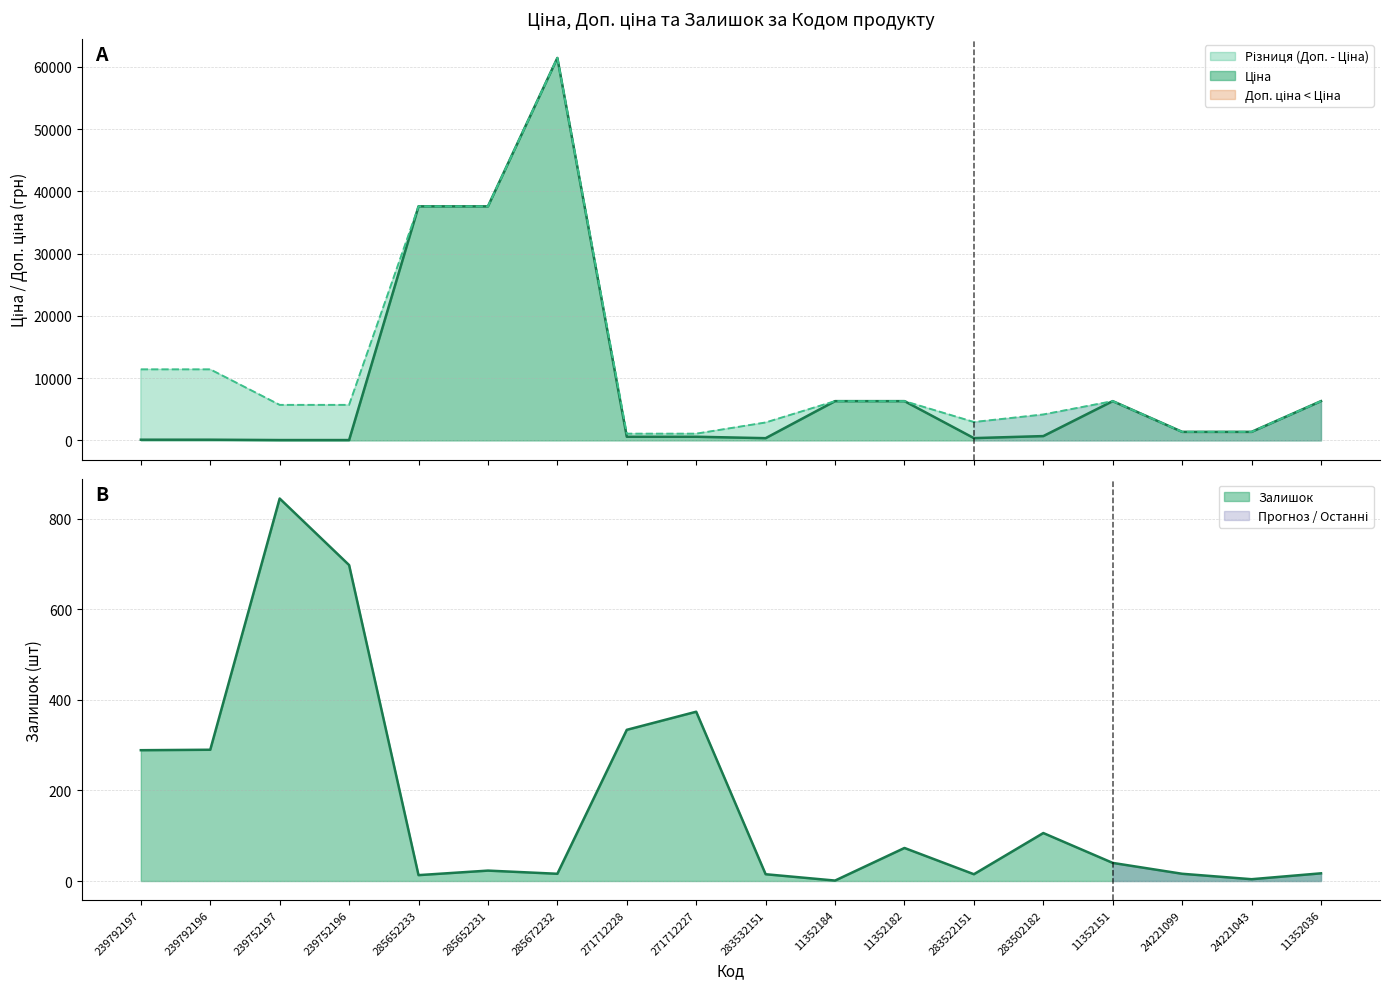

What is the value of the Доп. ціна point at the 4th from the left?

5705.0